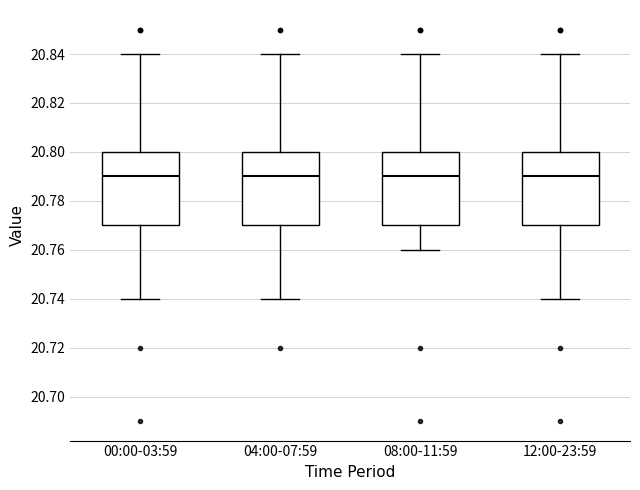

Reading left to right, transcribe this box plot: for each box, give where its median line is, the range the box spans, and where its two whiskers end, as read against the y-axis. The values are not printed on the chart, so give them approximately, as read against the axis.

00:00-03:59: median 20.79, box 20.77 to 20.80, whiskers 20.74 to 20.84
04:00-07:59: median 20.79, box 20.77 to 20.80, whiskers 20.74 to 20.84
08:00-11:59: median 20.79, box 20.77 to 20.80, whiskers 20.76 to 20.84
12:00-23:59: median 20.79, box 20.77 to 20.80, whiskers 20.74 to 20.84